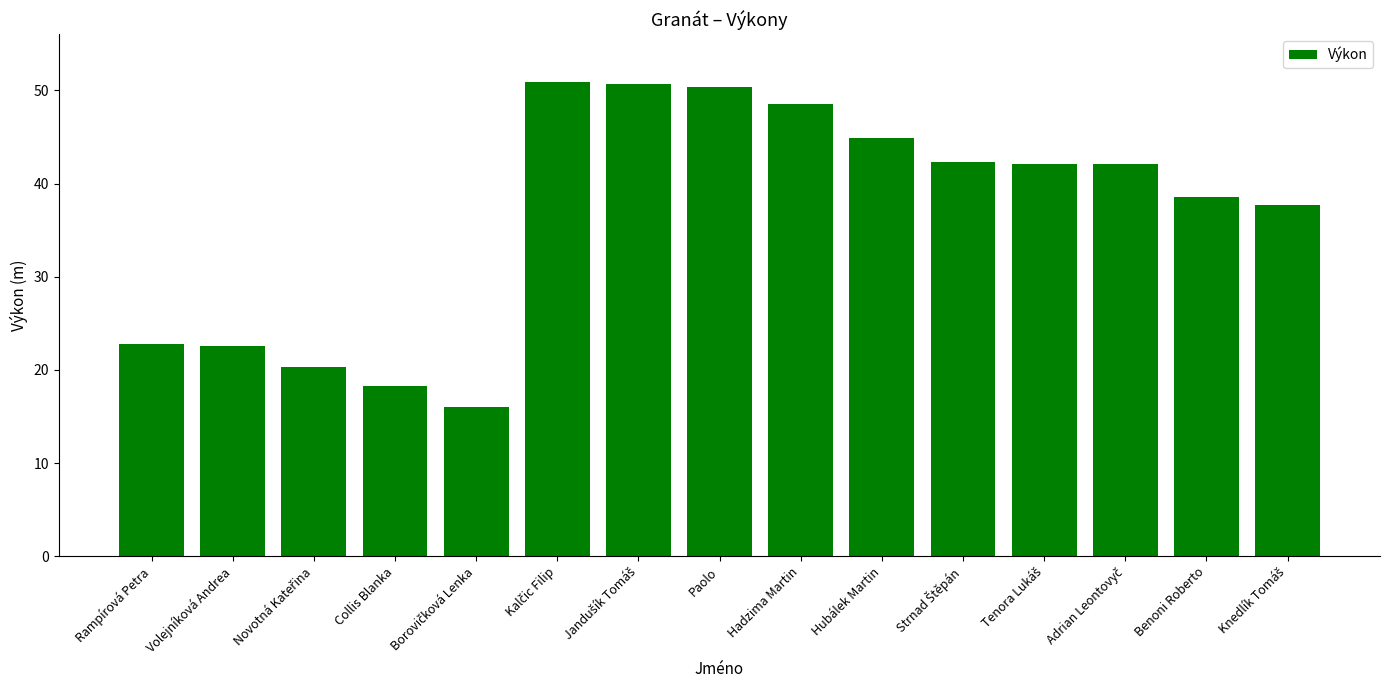

The chart shows a value of 44.9 at Hubálek Martin. True or false?

True